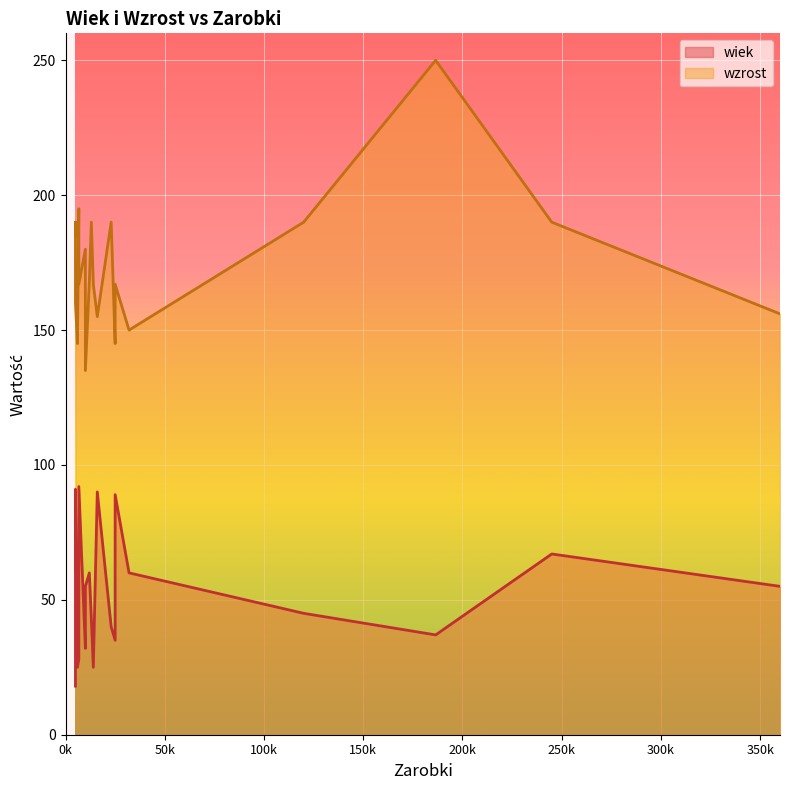

Rank the categories by wiek value from highest to lowest.

6700, 5000, 16000, 25000, 245000, 32000, 12000, 360000, 10000, 120000, 13000, 23000, 186500, 25000, 10000, 6700, 6000, 14000, 5000, 5000